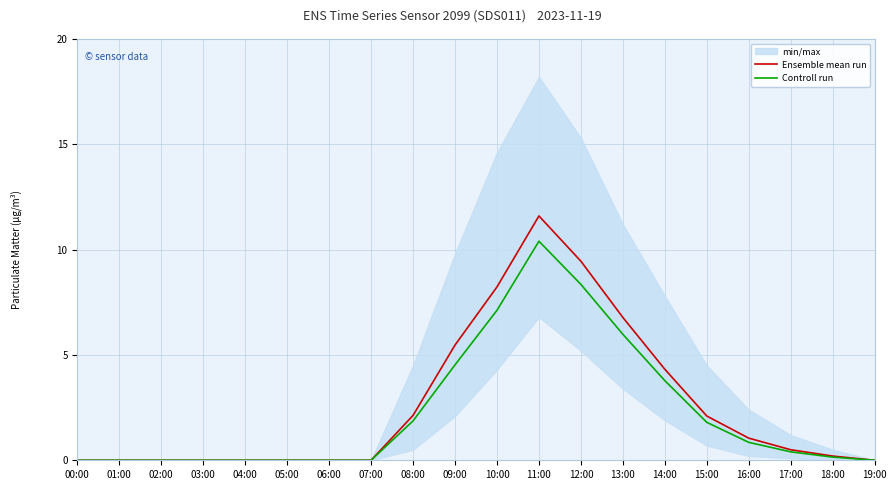

What is the average value of the Controll run series?

2.3